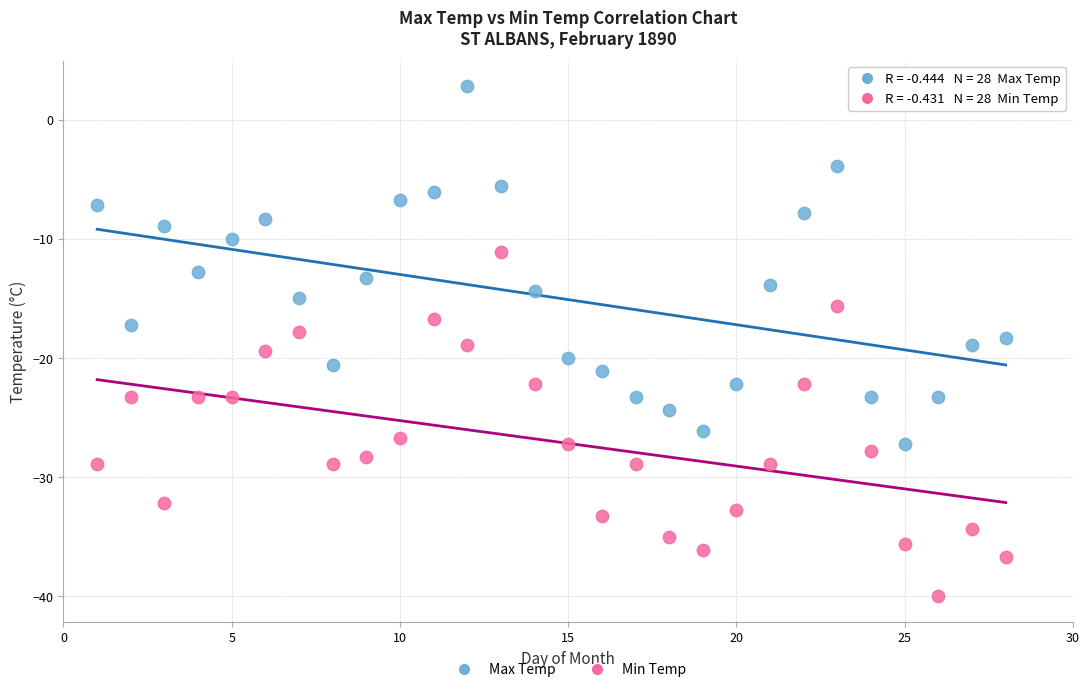

Across all data points, what is the range of X values (max minus min)?

27.0